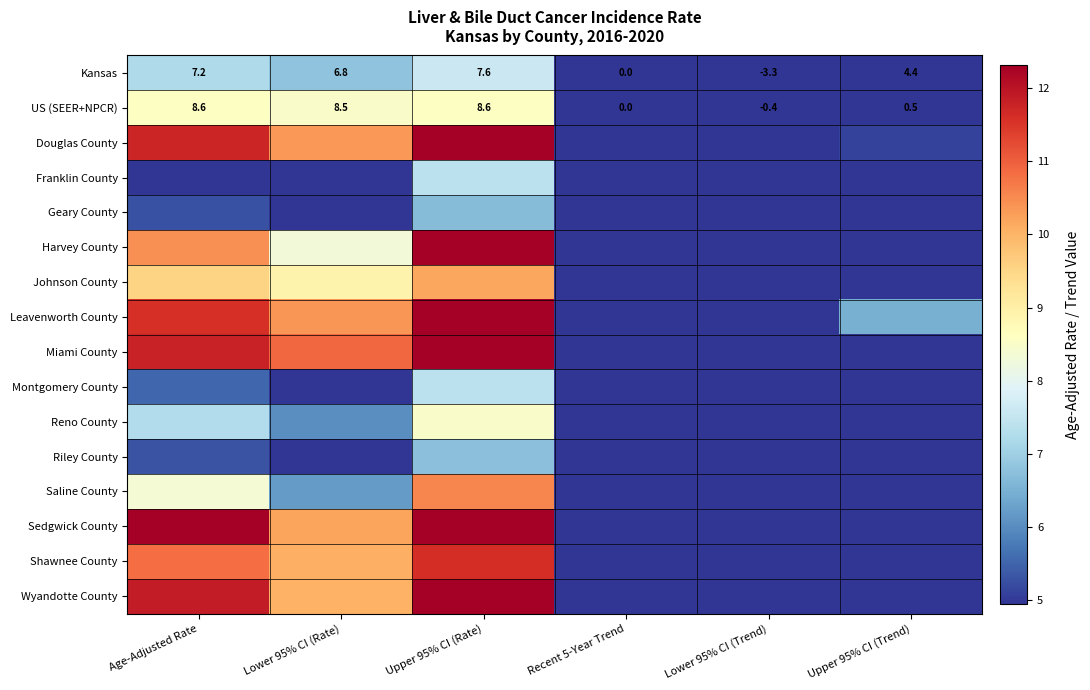

Between Age-Adjusted Rate and Lower 95% CI (Rate), which is larger?

Age-Adjusted Rate